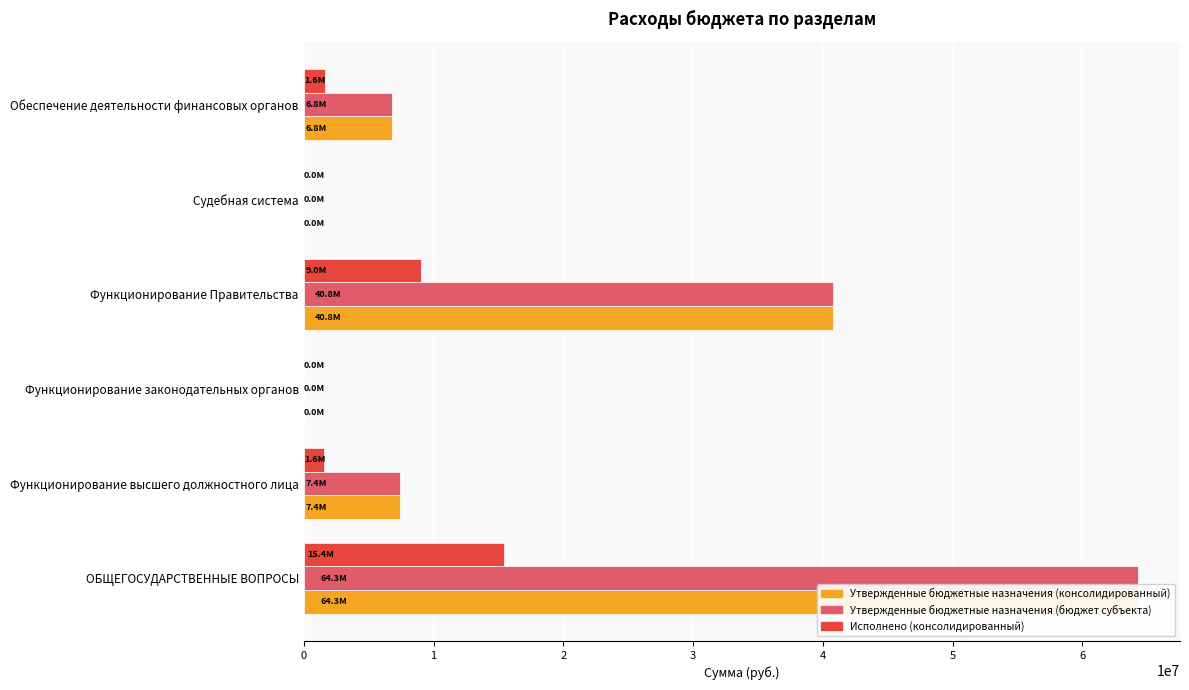

Is it true that Утвержденные бюджетные назначения (консолидированный) equals 64301187.3 at ОБЩЕГОСУДАРСТВЕННЫЕ ВОПРОСЫ?

True